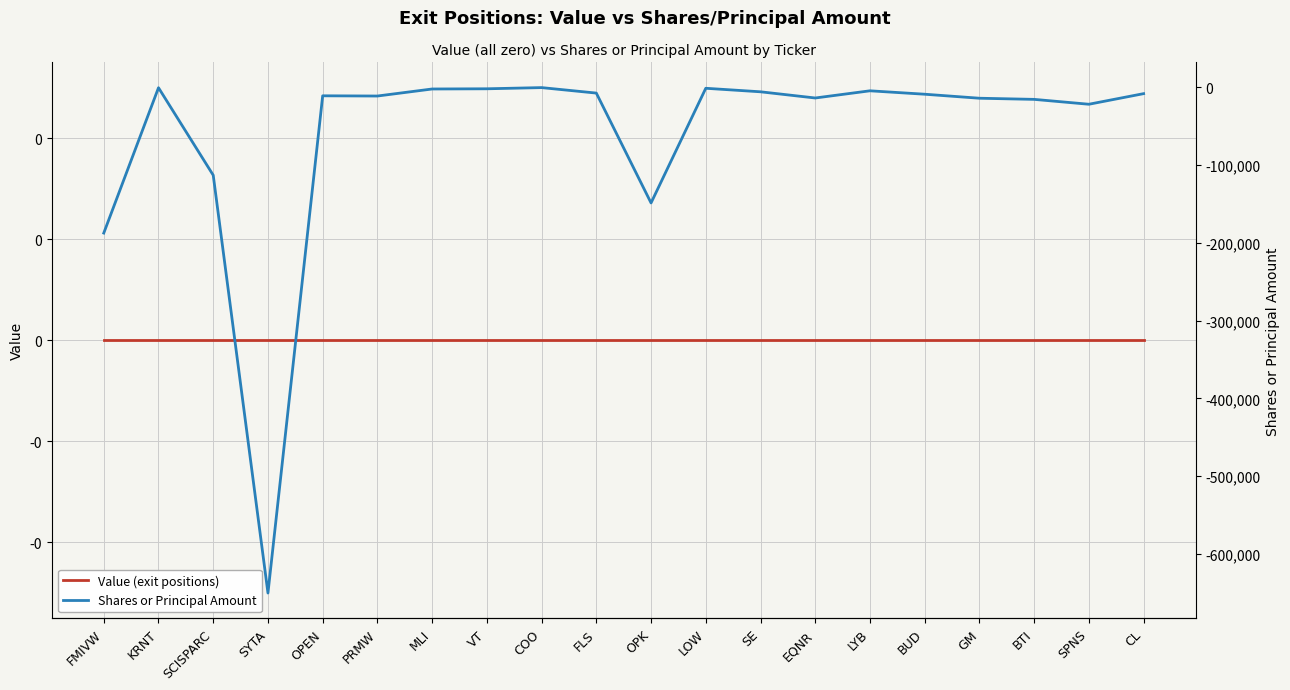

Is it true that Shares or Principal Amount equals -8381 at CL?

True